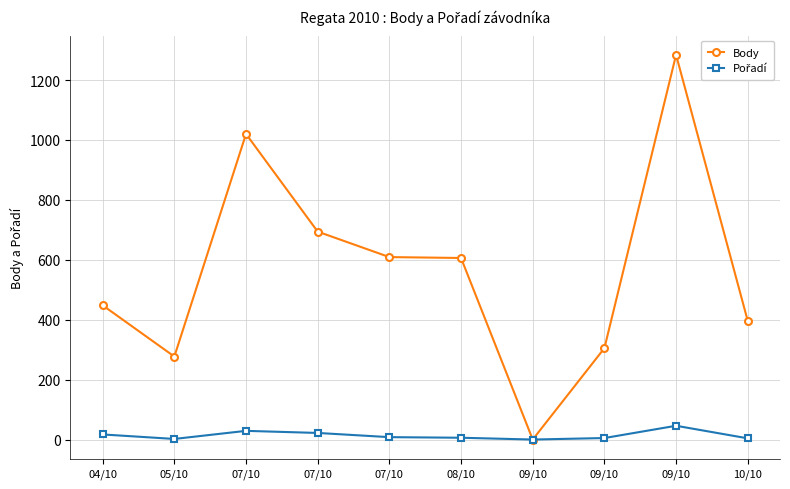

At which label is Body closest to 642?

07/10